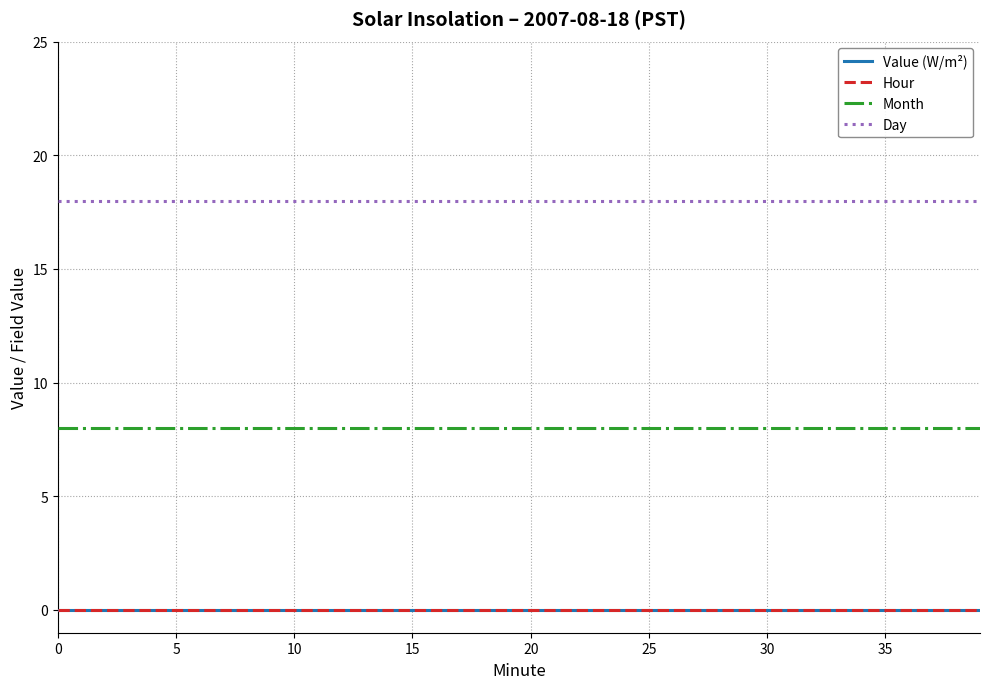

Does the chart display data point markers on the line(s)?

No